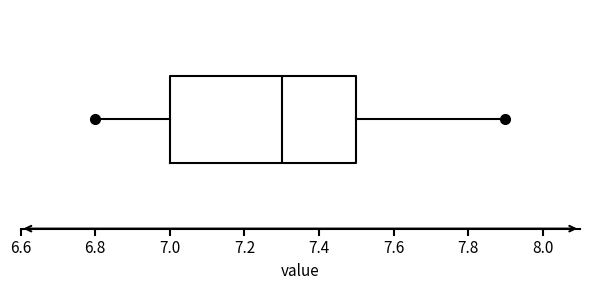

Read this box plot against the x-axis: the position of the median line, the range covered by the box, and the ends of both whiskers. The values are not printed on the chart, so give them approximately, as read against the axis.

median 7.3, box 7.0 to 7.5, whiskers 6.8 to 7.9